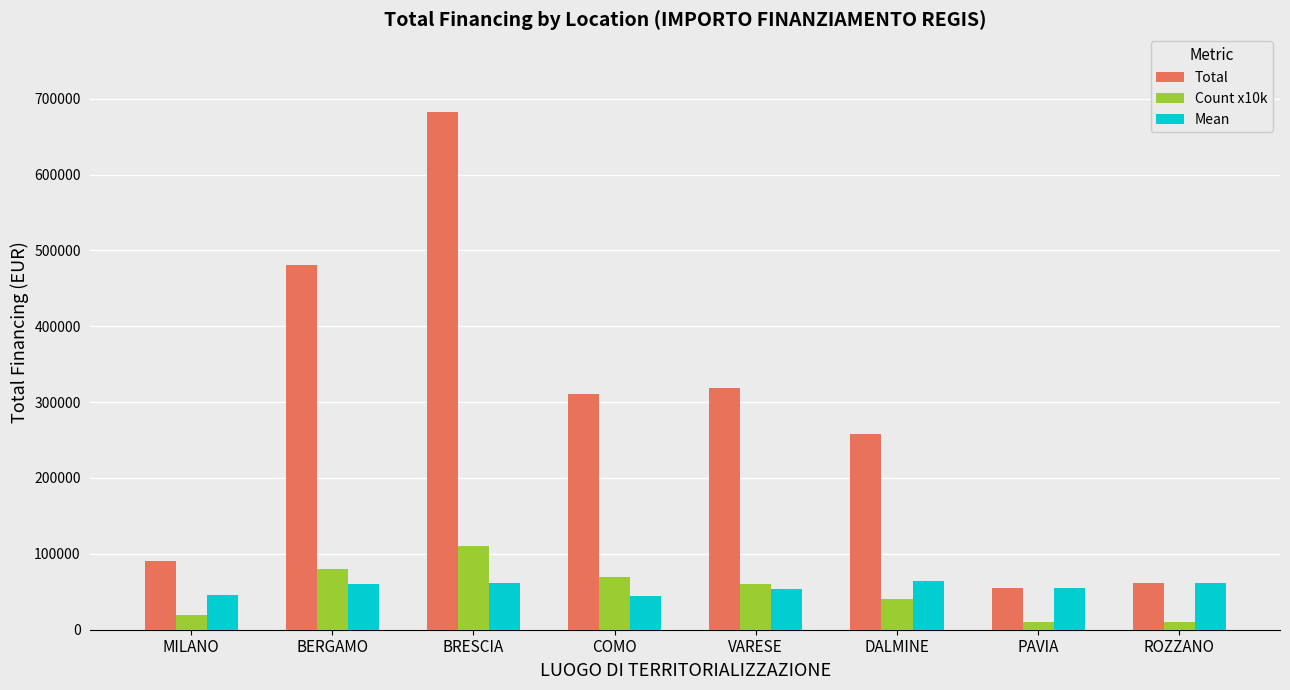

Count the number of categories in the chart.

8